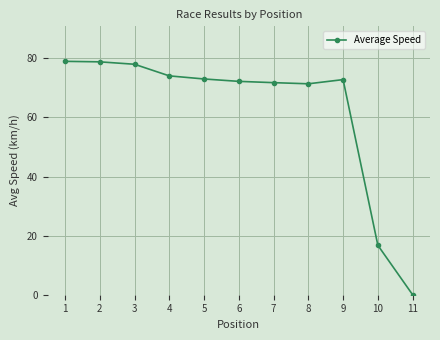

How many values are above zero?

10